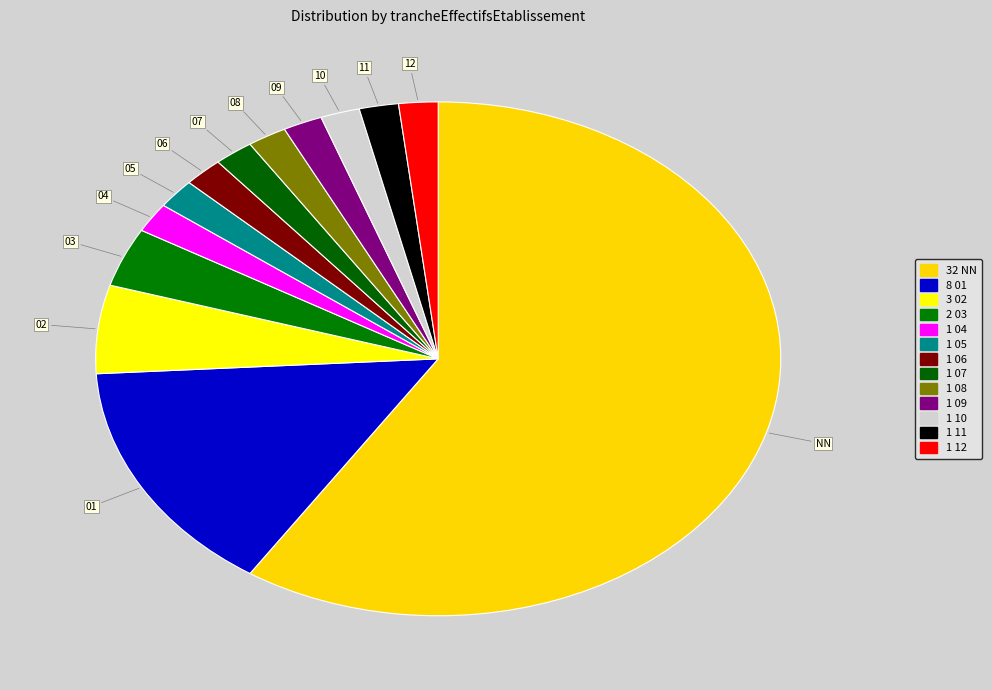

How many slices are in this pie chart?

13